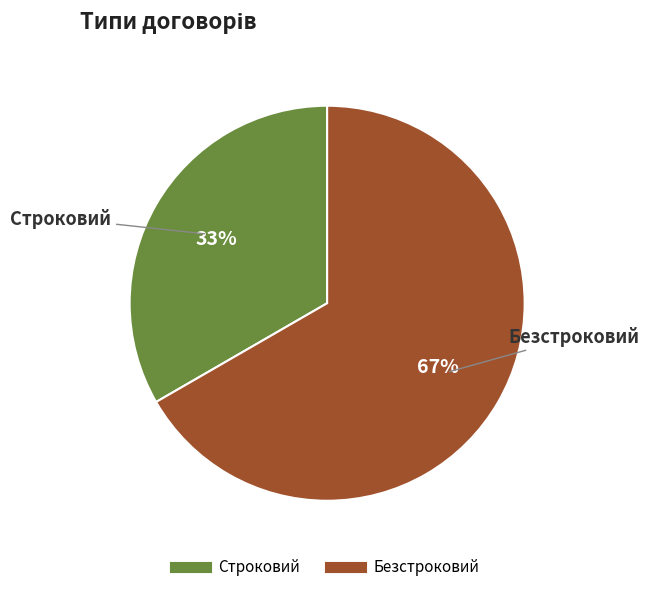

To the nearest percent, what is the combined percentage of Безстроковий and Строковий?

100%